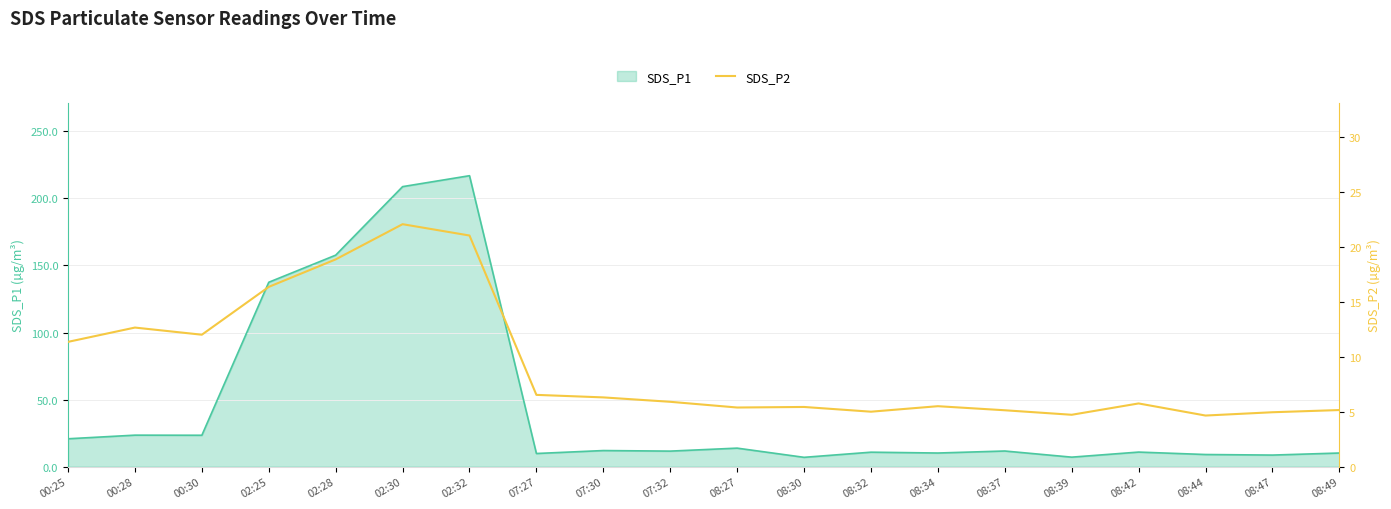

What is the minimum value shown in the chart?

4.7